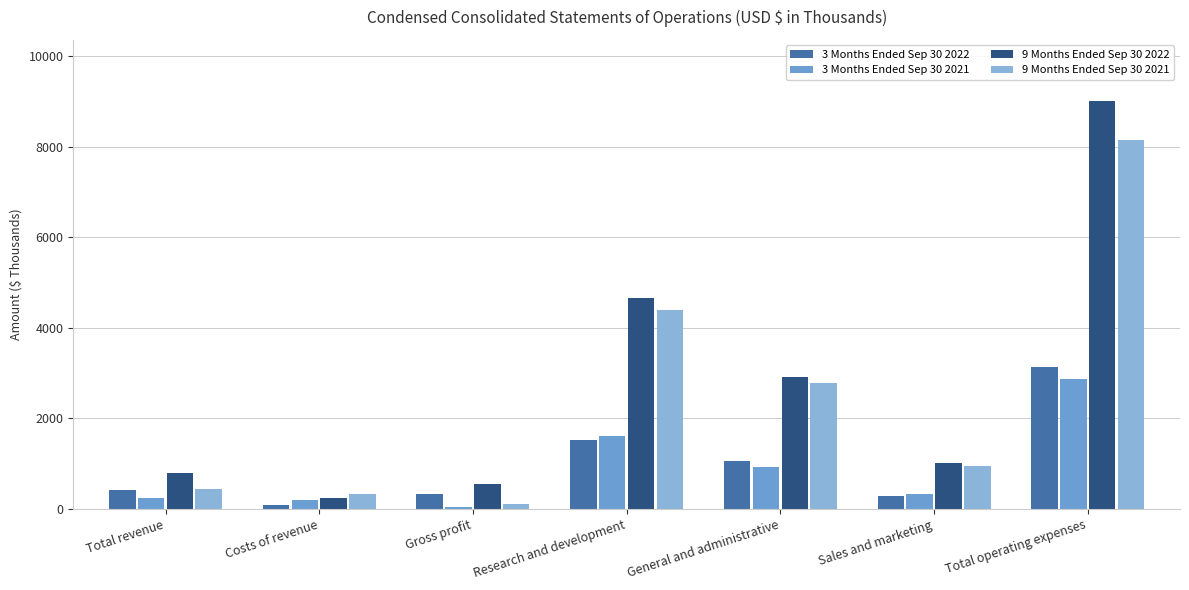

What is the total value across all series at Research and development?

12179